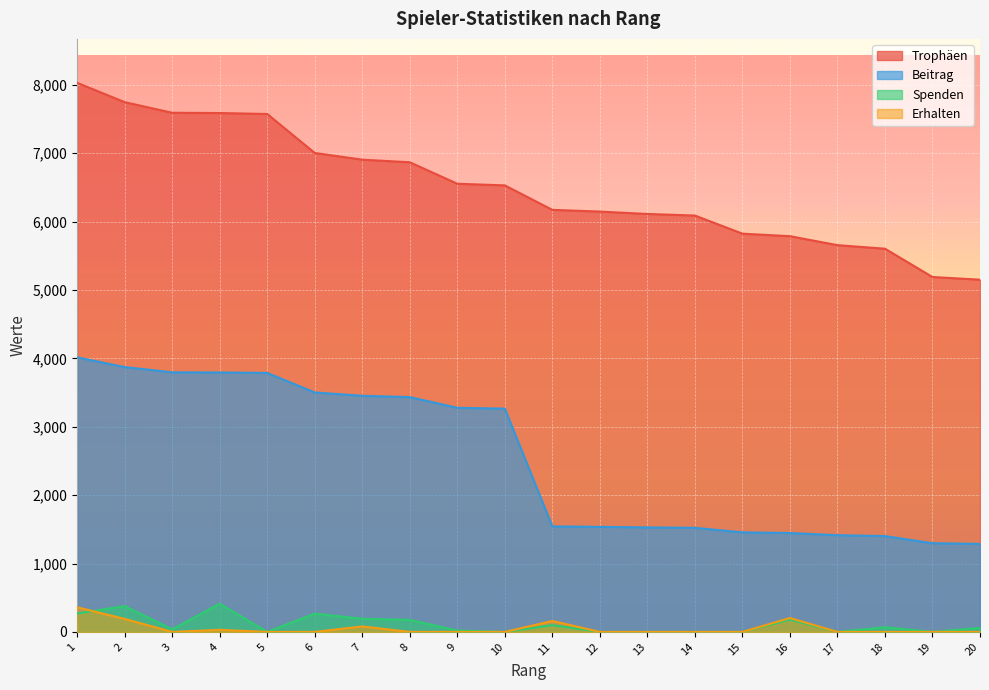

What is the spread (max minus min) of values at 13?

6112